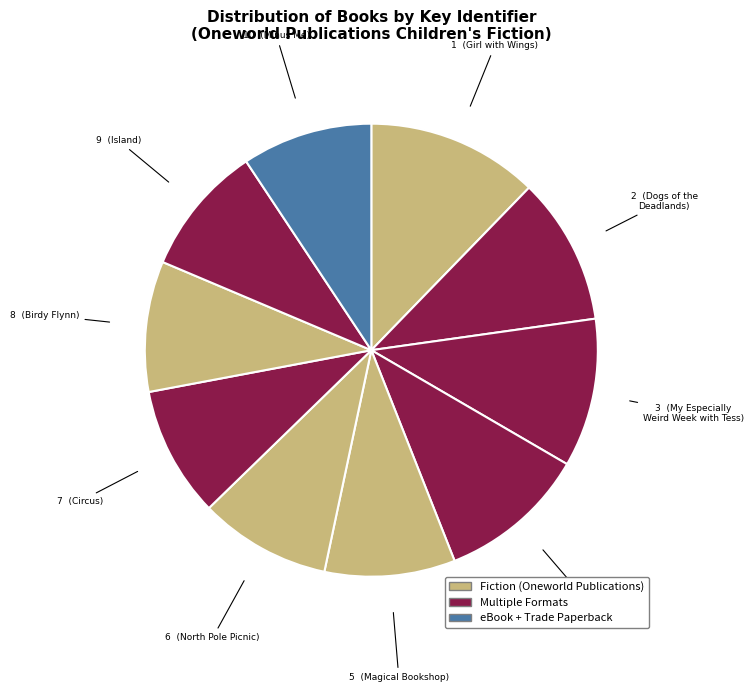

Count the number of slices in the pie.

10